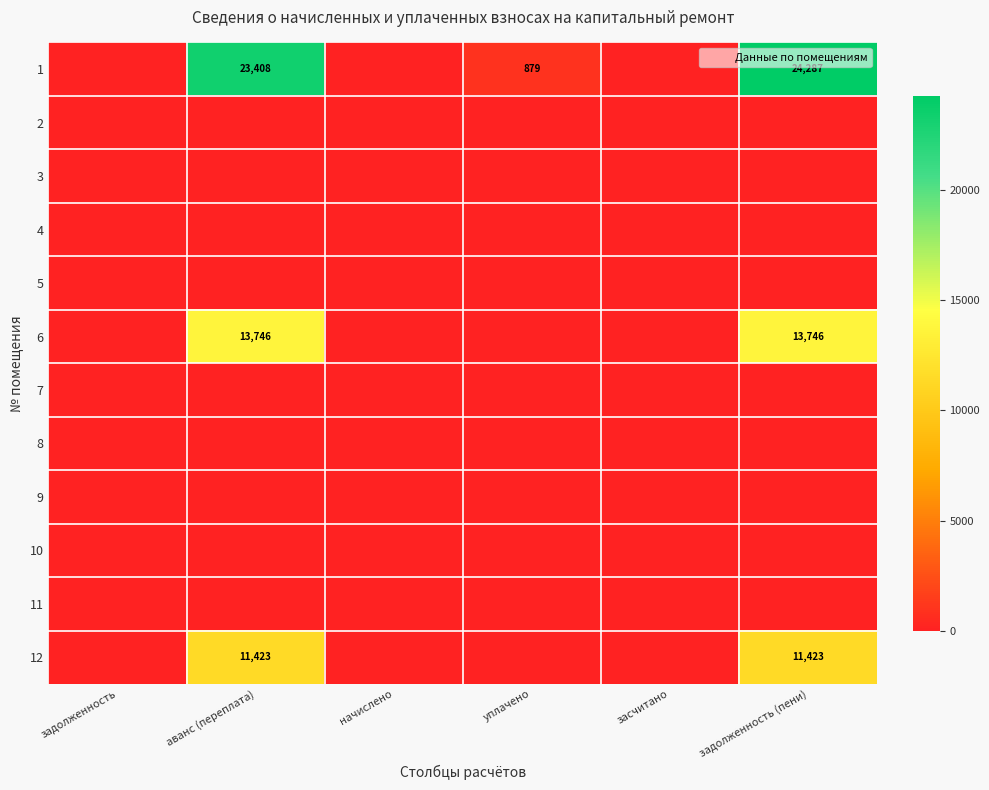

Is it true that 11 equals 0.0 at уплачено?

True